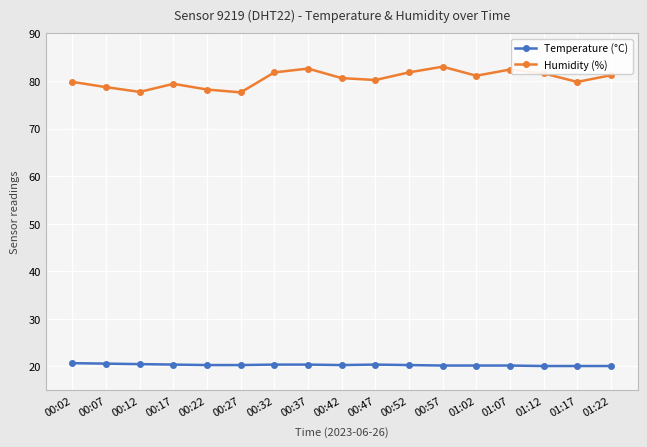

Rank the series by their maximum value, from highest to lowest.

Humidity (%), Temperature (°C)